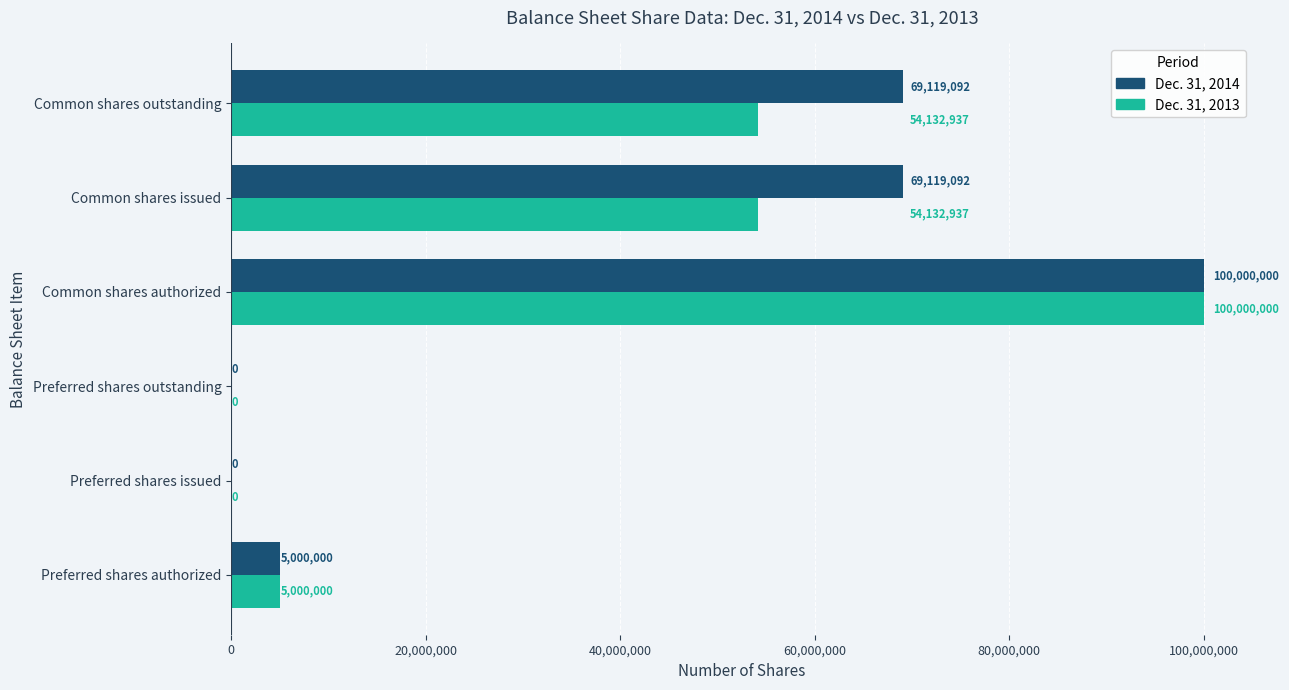

What is the maximum value for Dec. 31, 2014?

100000000